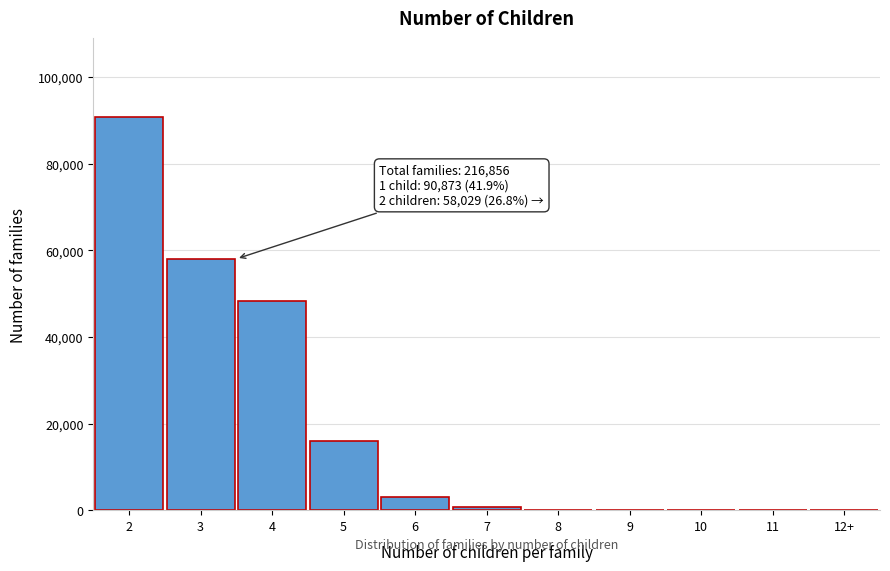

Is it true that the value at 2 is 118788?

False